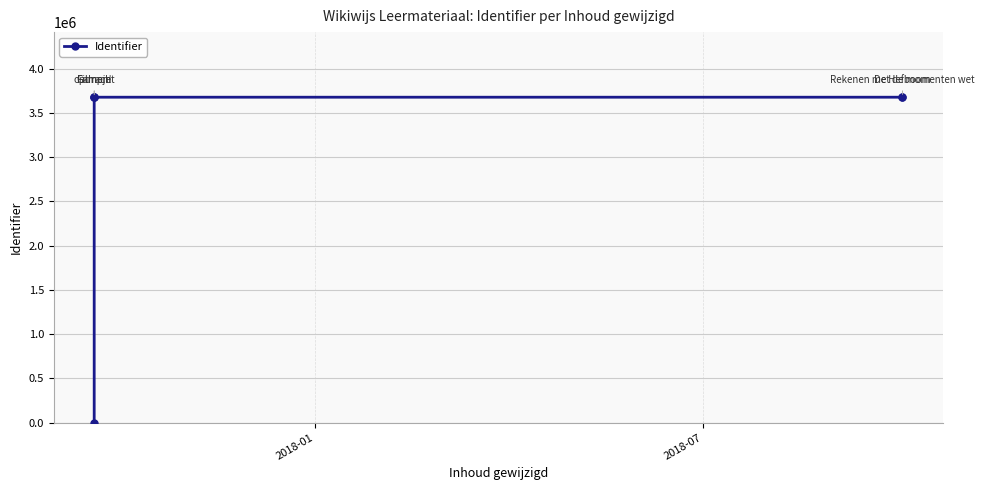

What is the difference between the maximum and minimum values?

3677099